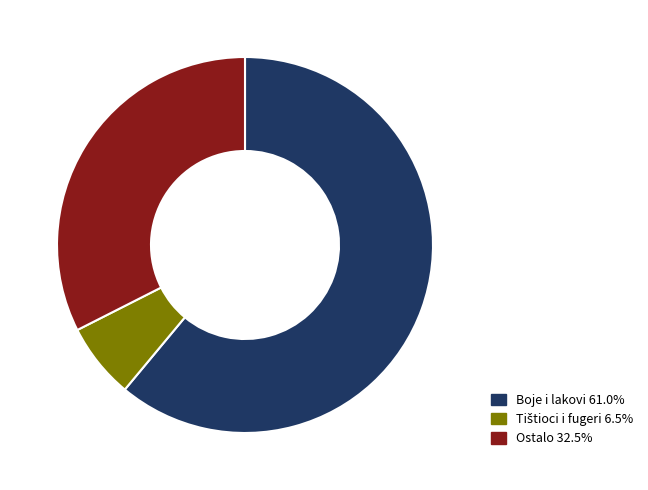

Combined, do Ostalo 32.5% and Boje i lakovi 61.0% account for over 50%?

Yes